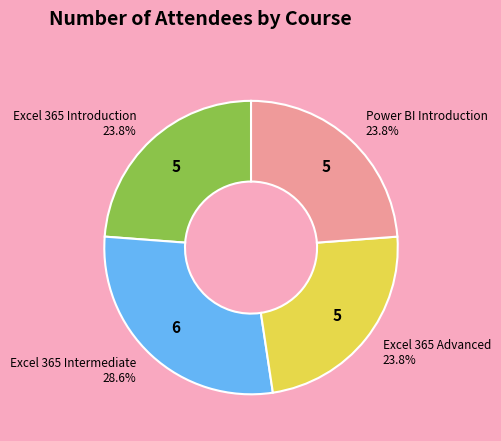

How many slices are in this pie chart?

4